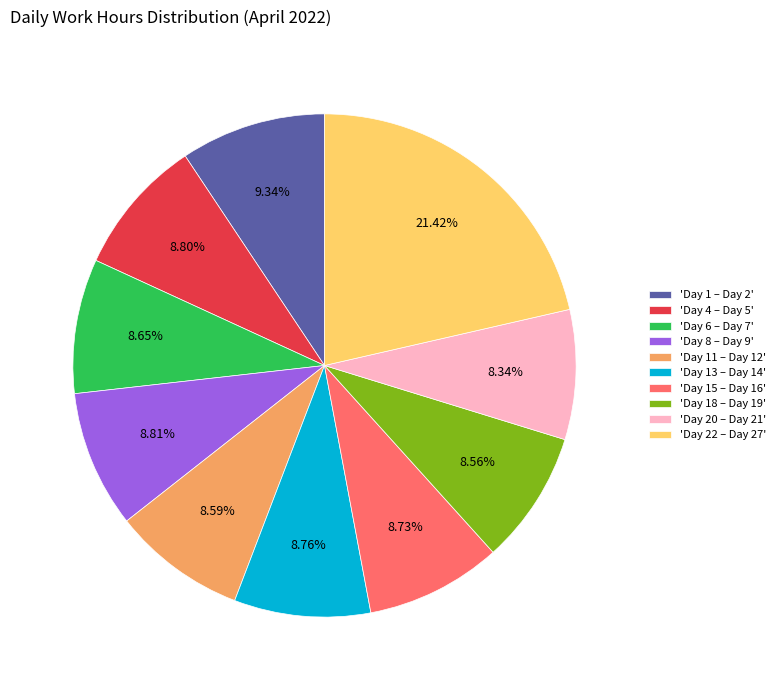

Is 'Day 1 – Day 2' the majority of the pie?

No